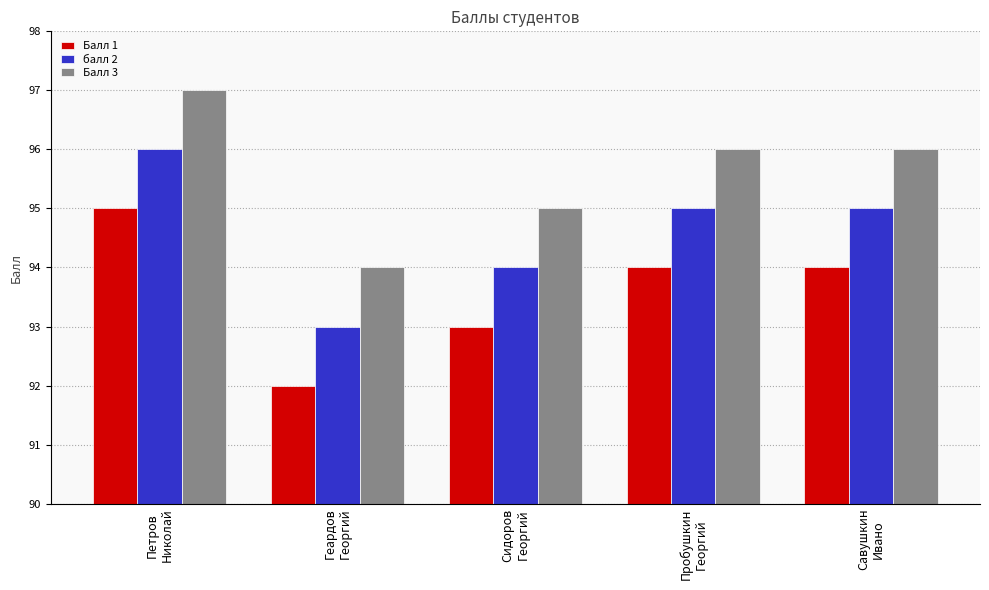

Are the bars horizontal?

No